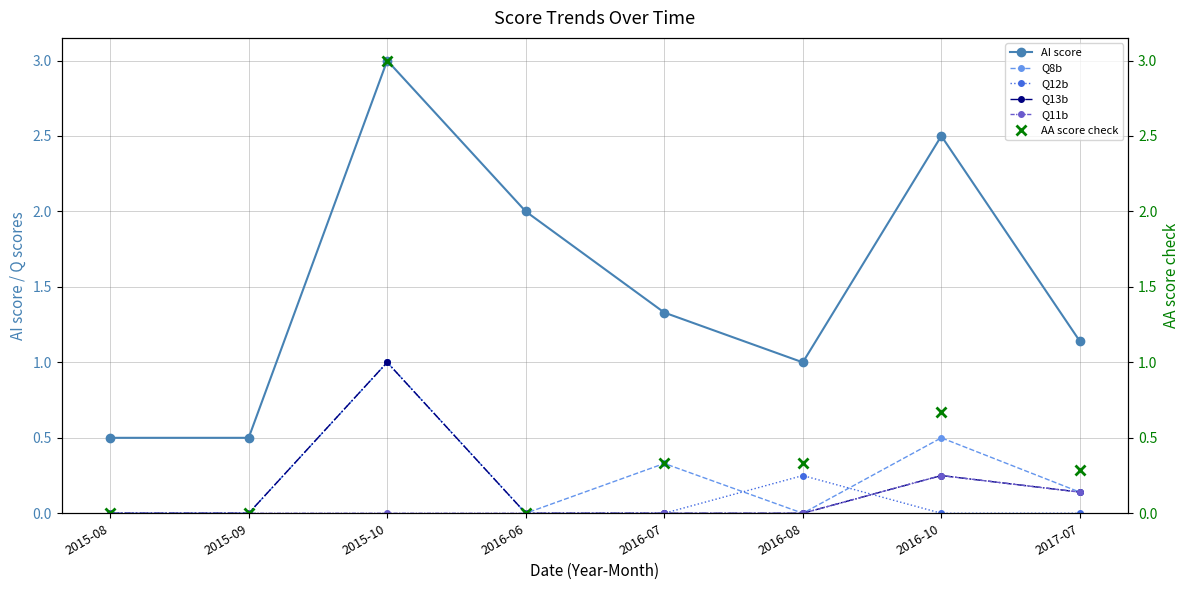

Reading left to right, extract all data points from this chart.

AI score: 2015-08=0.5	2015-09=0.5	2015-10=3.0	2016-06=2.0	2016-07=1.3	2016-08=1.0	2016-10=2.5	2017-07=1.1
Q8b: 2015-08=0.0	2015-09=0.0	2015-10=1.0	2016-06=0.0	2016-07=0.3	2016-08=0.0	2016-10=0.5	2017-07=0.1
Q12b: 2015-08=0.0	2015-09=0.0	2015-10=1.0	2016-06=0.0	2016-07=0.0	2016-08=0.2	2016-10=0.0	2017-07=0.0
Q13b: 2015-08=0.0	2015-09=0.0	2015-10=1.0	2016-06=0.0	2016-07=0.0	2016-08=0.0	2016-10=0.2	2017-07=0.1
Q11b: 2015-08=0.0	2015-09=0.0	2015-10=0.0	2016-06=0.0	2016-07=0.0	2016-08=0.0	2016-10=0.2	2017-07=0.1
AA score check: 2015-08=0.0	2015-09=0.0	2015-10=3.0	2016-06=0.0	2016-07=0.3	2016-08=0.3	2016-10=0.7	2017-07=0.3